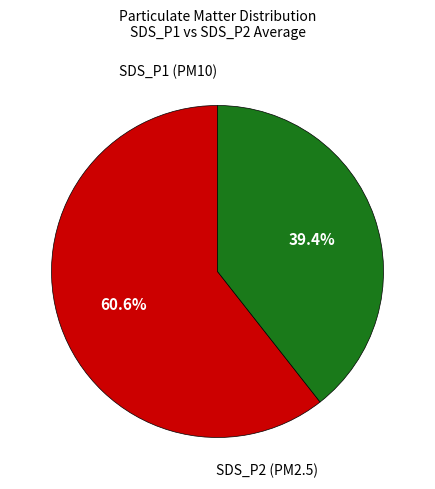

Does any single category account for the majority?

Yes